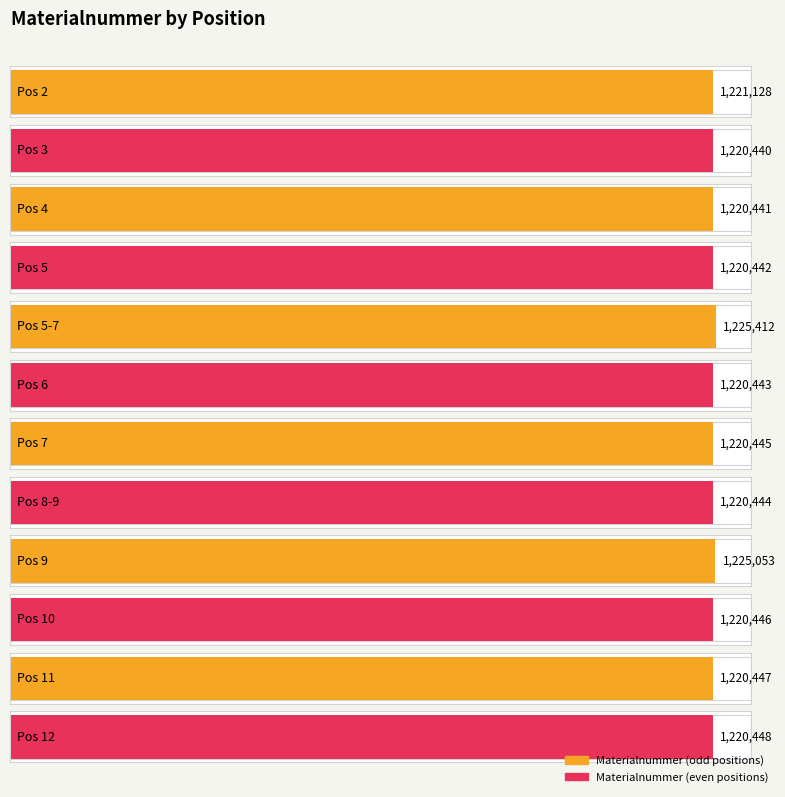

List the labels in order of value, smallest first.

3, 4, 5, 6, 8-9, 7, 10, 11, 12, 2, 9, 5-7